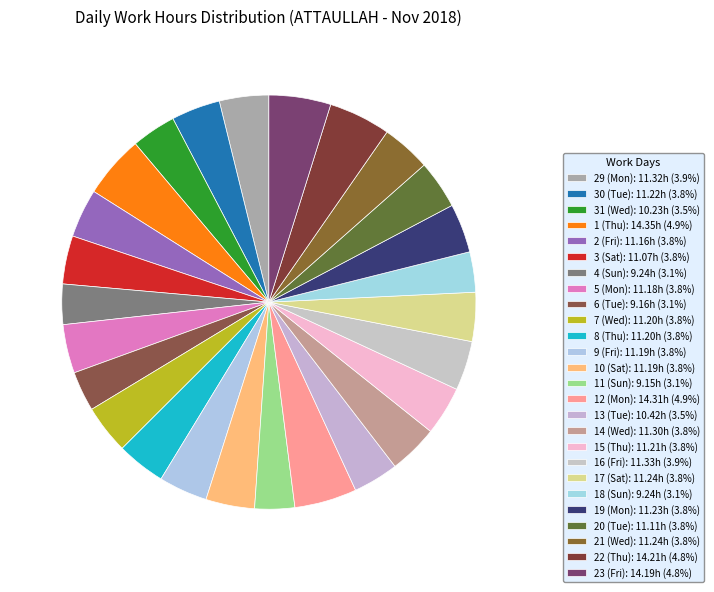

What is the ratio of the value at 1 (Thu) to the value at 18 (Sun)?

1.6